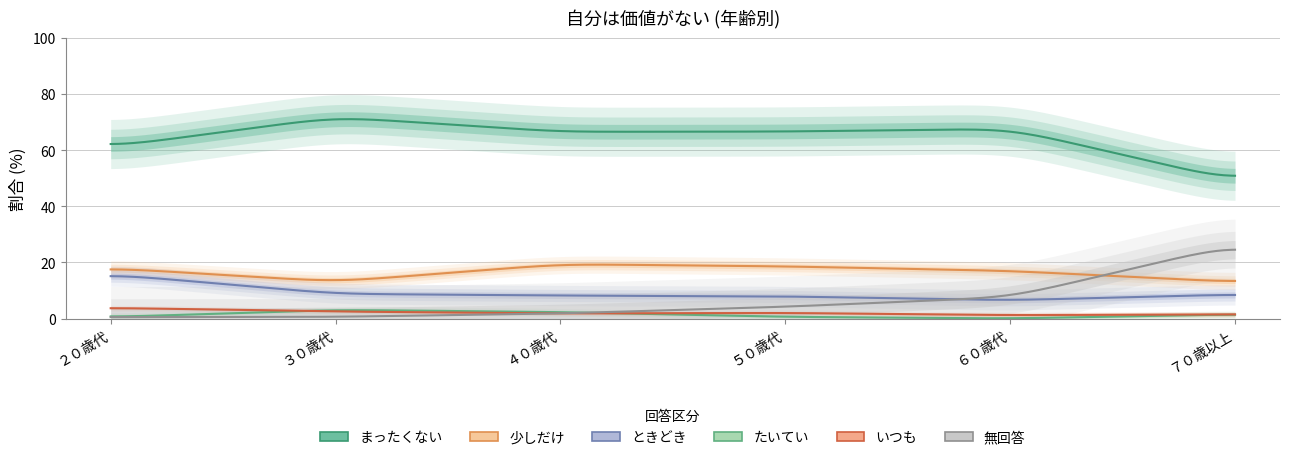

What position from the left is ２０歳代?

1